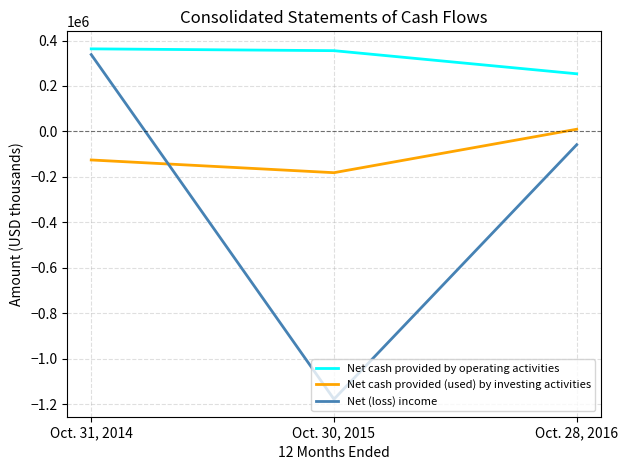

The Net cash provided (used) by investing activities series shows -181472 at Oct. 30, 2015. True or false?

True